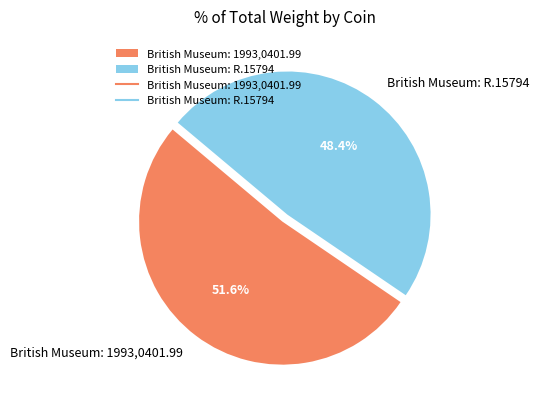

What percentage is the British Museum: R.15794 slice, to the nearest percent?

48%